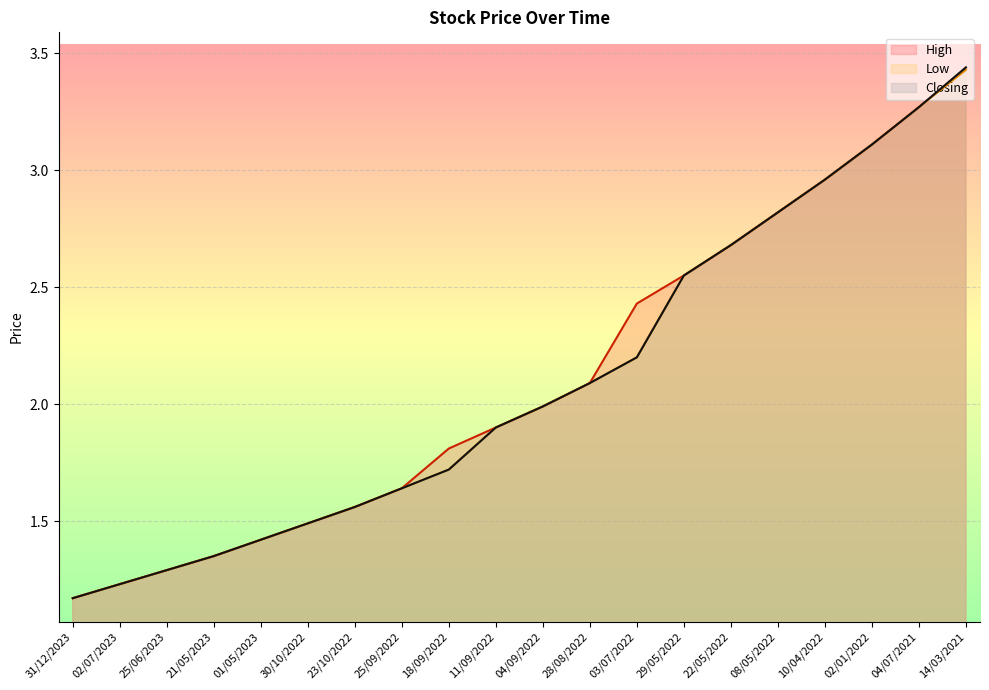

Reading left to right, list all the values displayed in this chart.

High: 1.2	1.2	1.3	1.4	1.4	1.5	1.6	1.6	1.8	1.9	2.0	2.1	2.4	2.5	2.7	2.8	3.0	3.1	3.3	3.4
Low: 1.2	1.2	1.3	1.4	1.4	1.5	1.6	1.6	1.7	1.9	2.0	2.1	2.2	2.5	2.7	2.8	3.0	3.1	3.3	3.4
Closing: 1.2	1.2	1.3	1.4	1.4	1.5	1.6	1.6	1.7	1.9	2.0	2.1	2.2	2.5	2.7	2.8	3.0	3.1	3.3	3.4